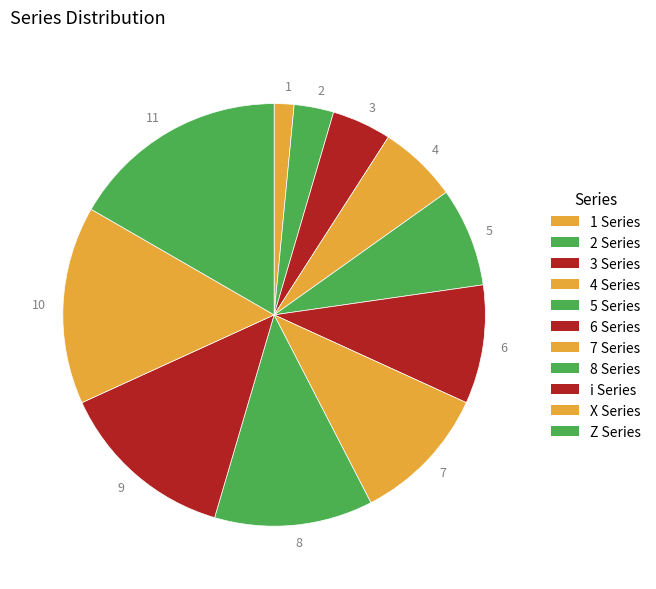

Between 1 and 5, which is larger?

5